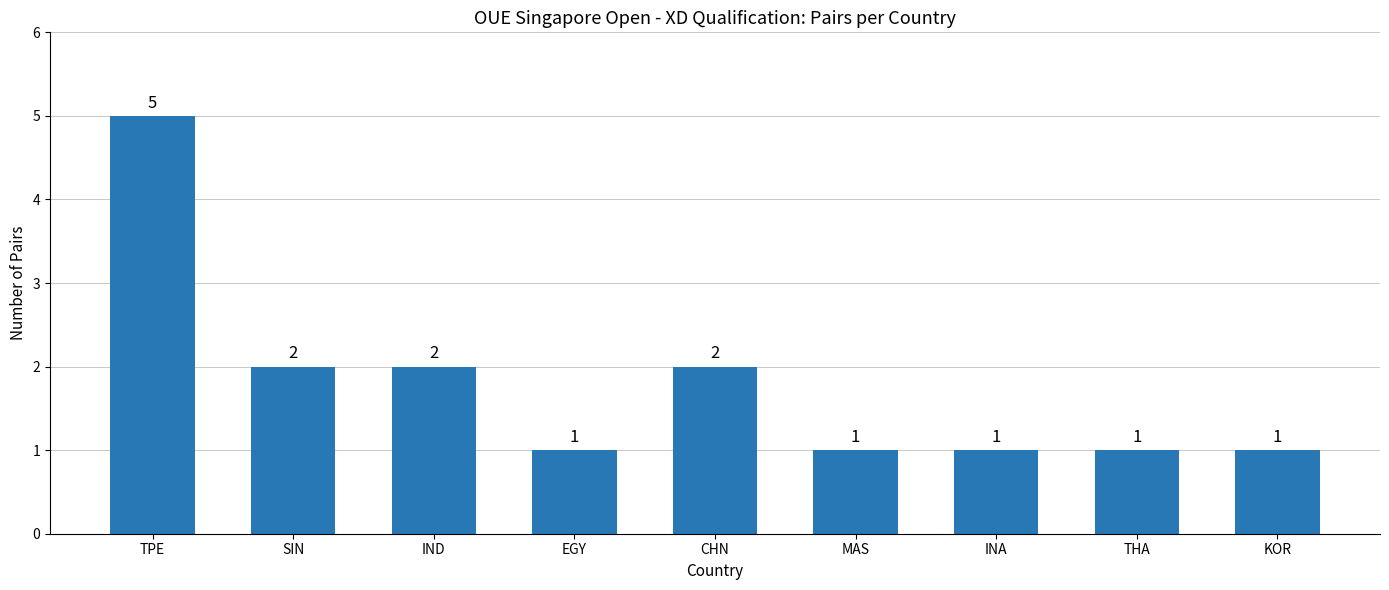

Read the value at TPE.

5